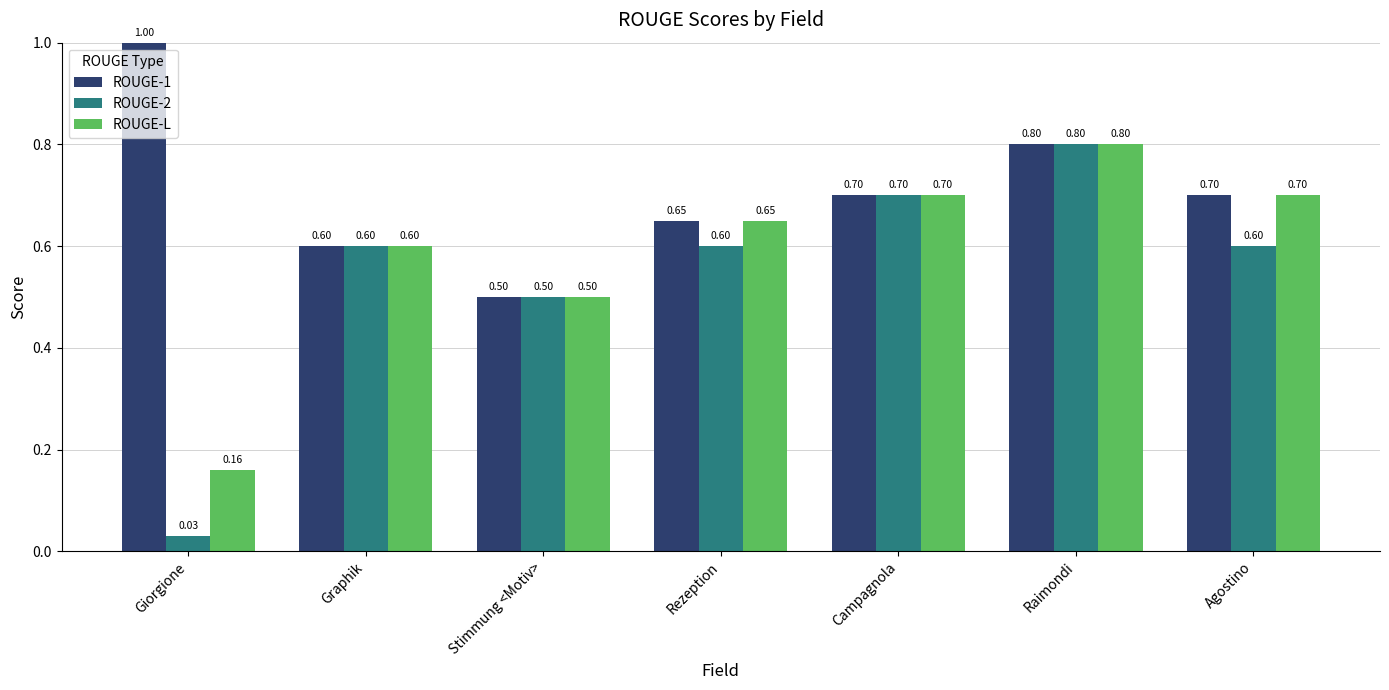

Rank the series by their average value, from lowest to highest.

ROUGE-2, ROUGE-L, ROUGE-1